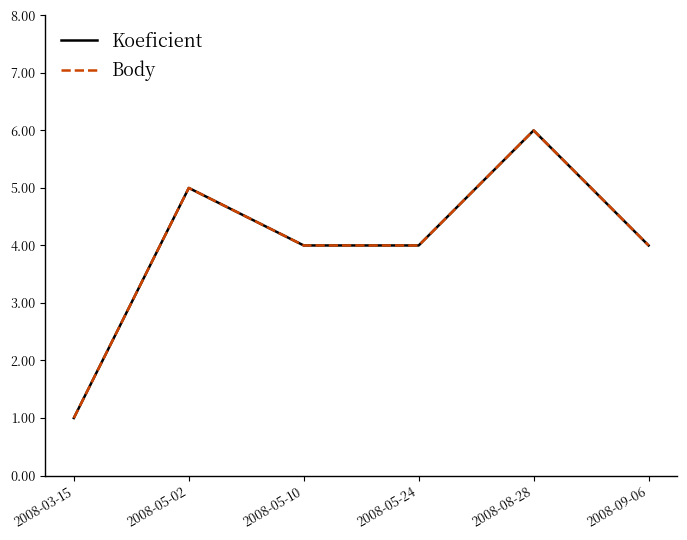

Read the Body value at 2008-08-28.

6